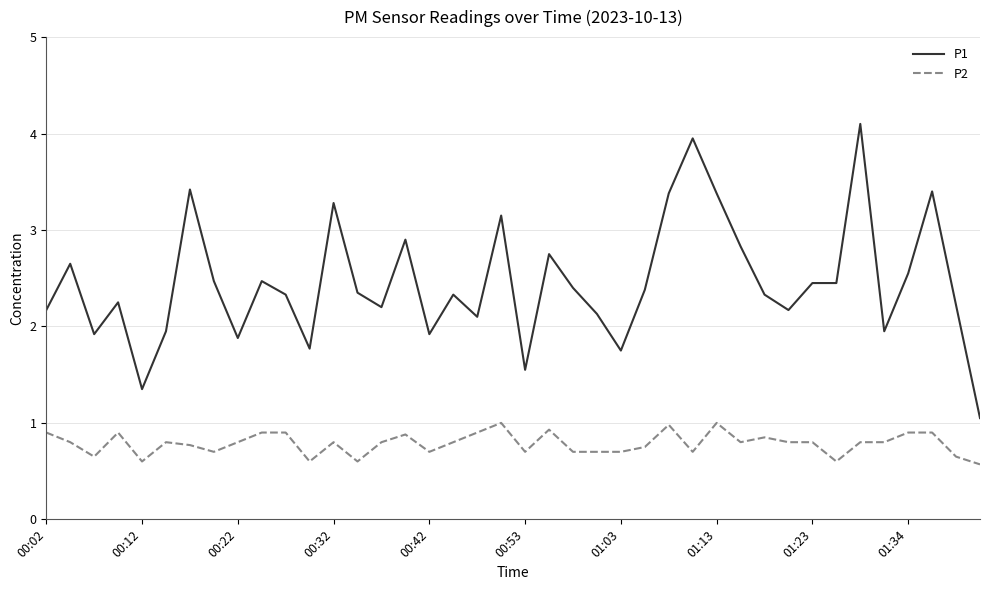

What is the difference between the second highest and second lowest values in the P1 series?

2.6